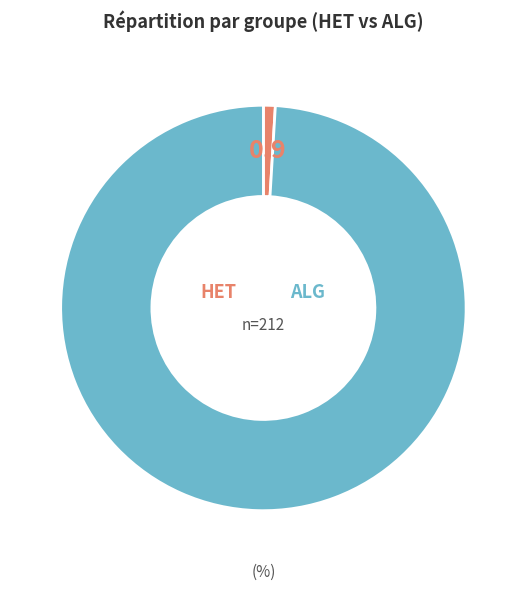

Count the number of slices in the pie.

2